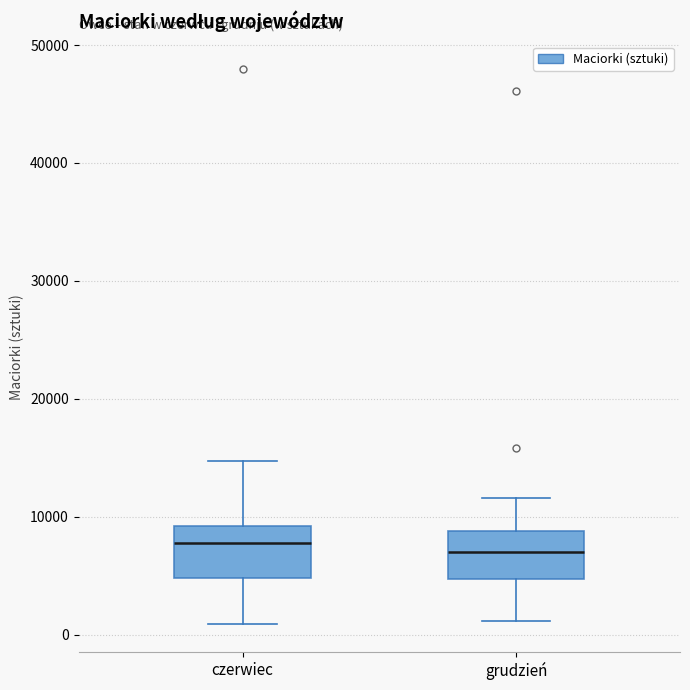

Reading left to right, transcribe this box plot: for each box, give where its median line is, the range the box spans, and where its two whiskers end, as read against the y-axis. The values are not printed on the chart, so give them approximately, as read against the axis.

czerwiec: median 8000, box 5000 to 9000, whiskers 1000 to 15000
grudzień: median 7000, box 5000 to 9000, whiskers 1000 to 12000